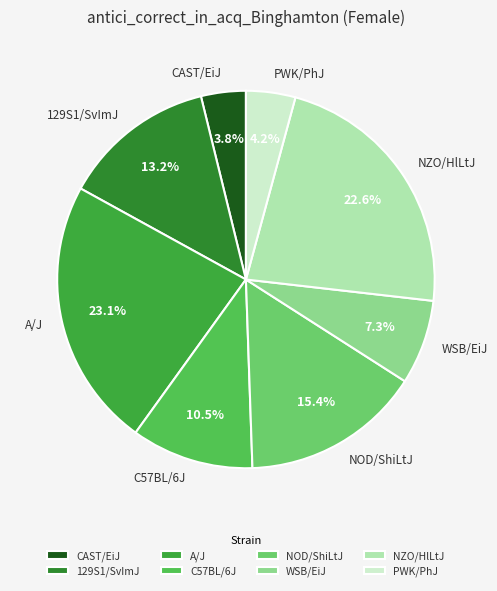

Which has a higher value, 129S1/SvImJ or NOD/ShiLtJ?

NOD/ShiLtJ